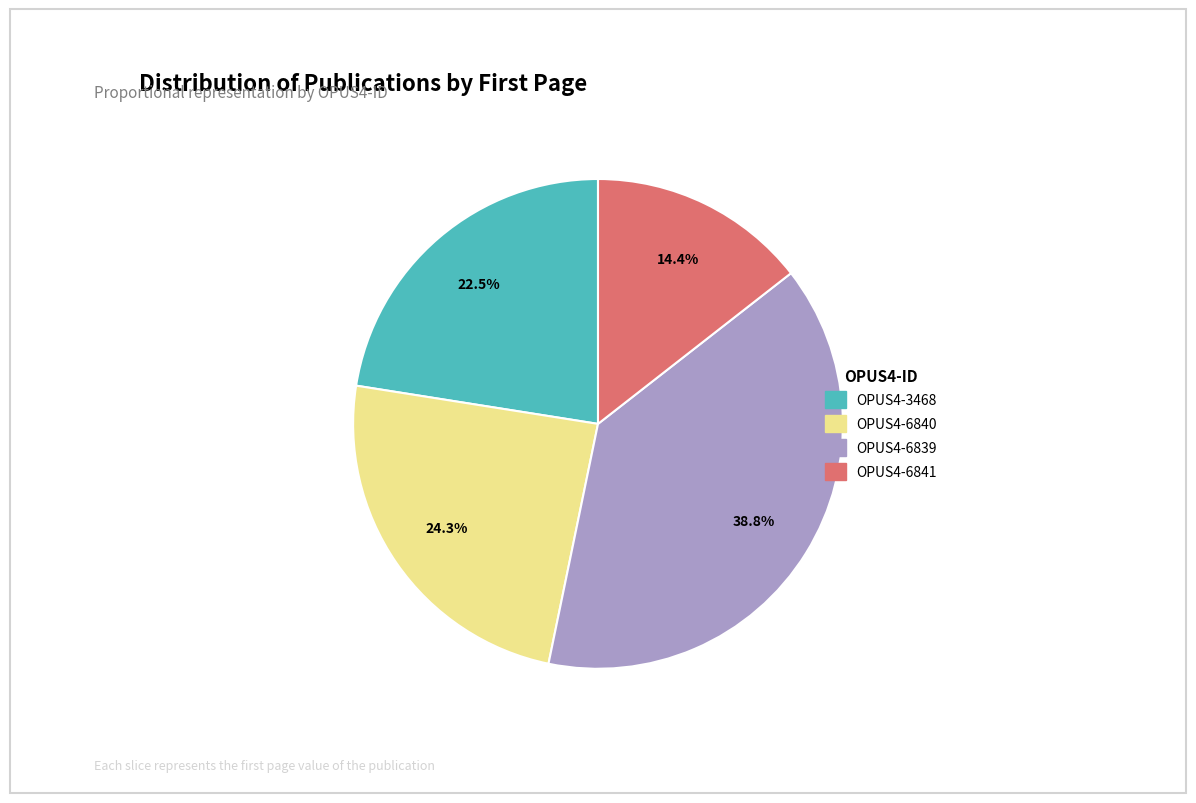

Does OPUS4-6839 account for over 50% of the chart?

No